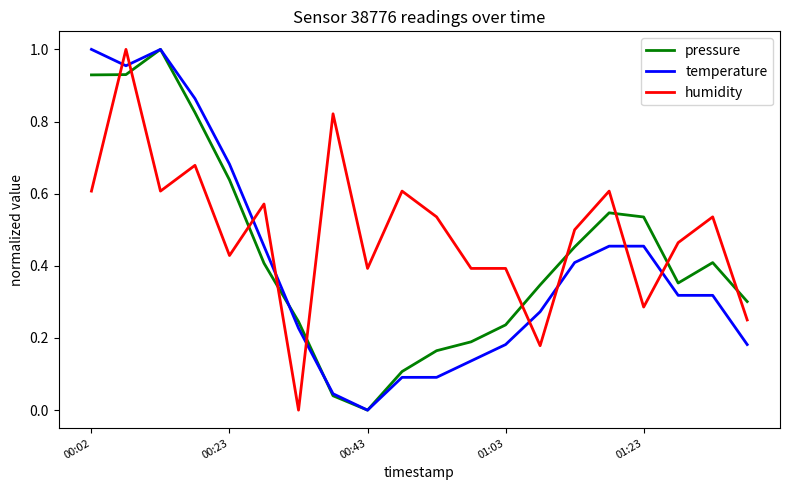

How many intersections are there between humidity and pressure?

10